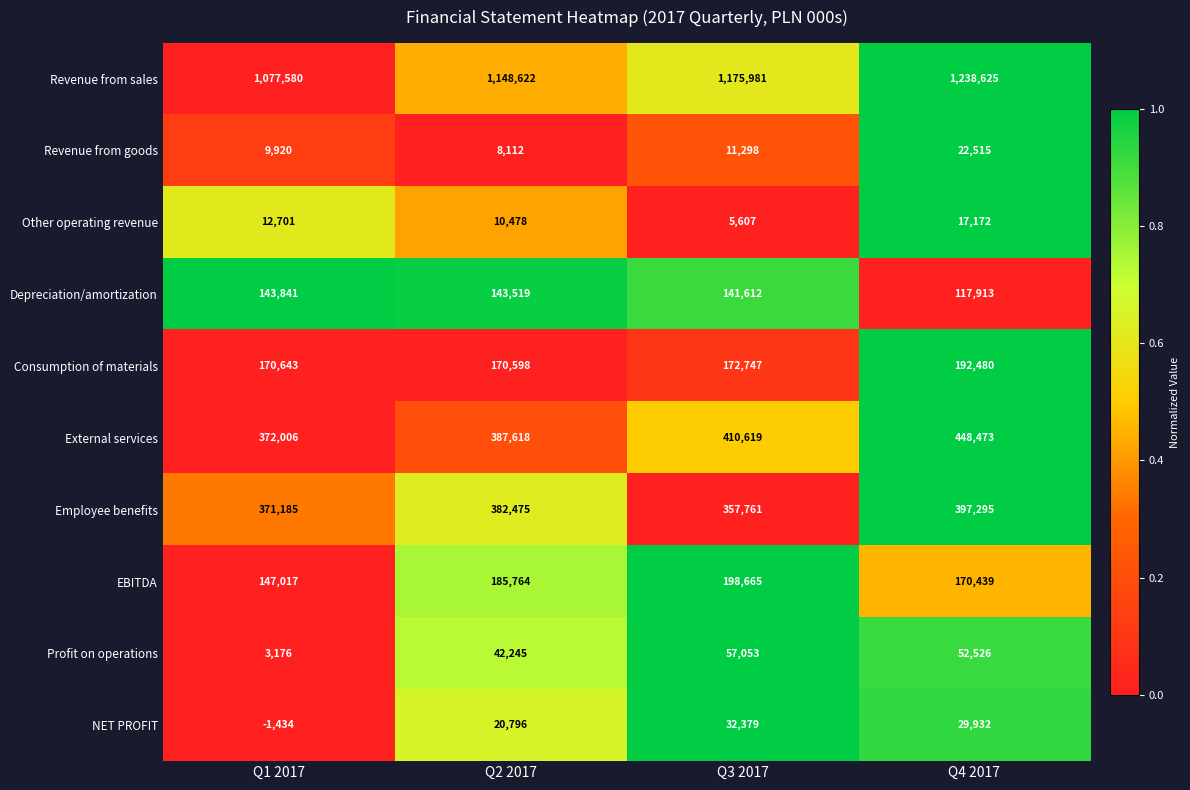

What is the minimum value for EBITDA?

147017